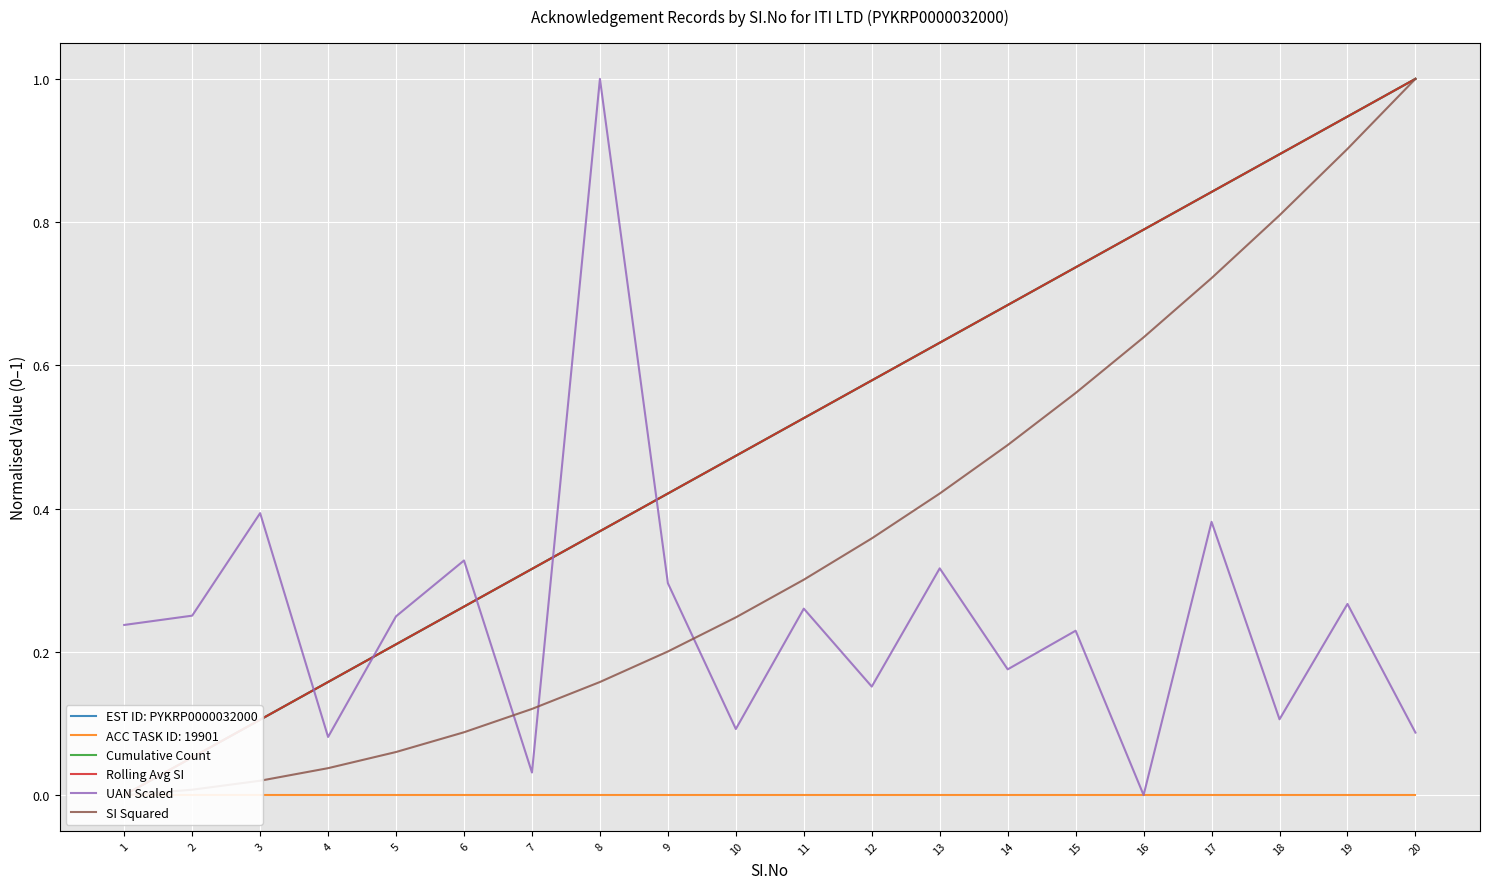

Is this an area chart (filled region under the line)?

No